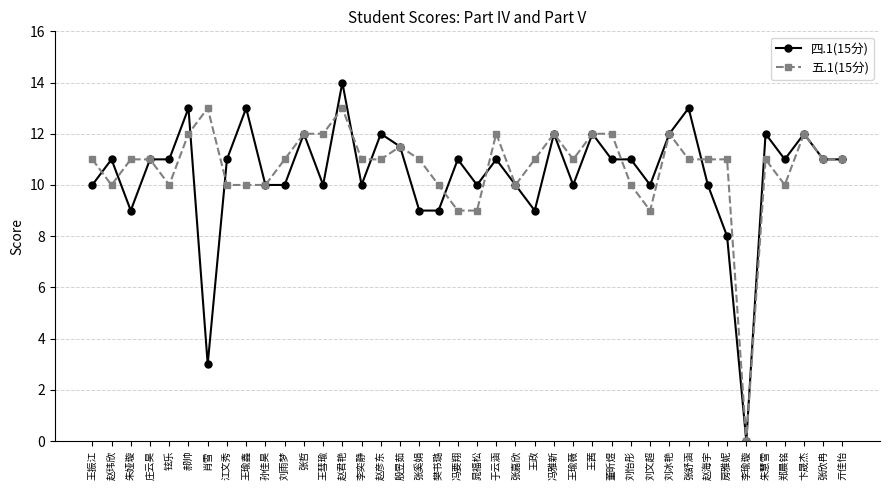

Between which two adjacent categories do 五.1(15分) and 四.1(15分) first intersect?

王振江 and 赵玮欣